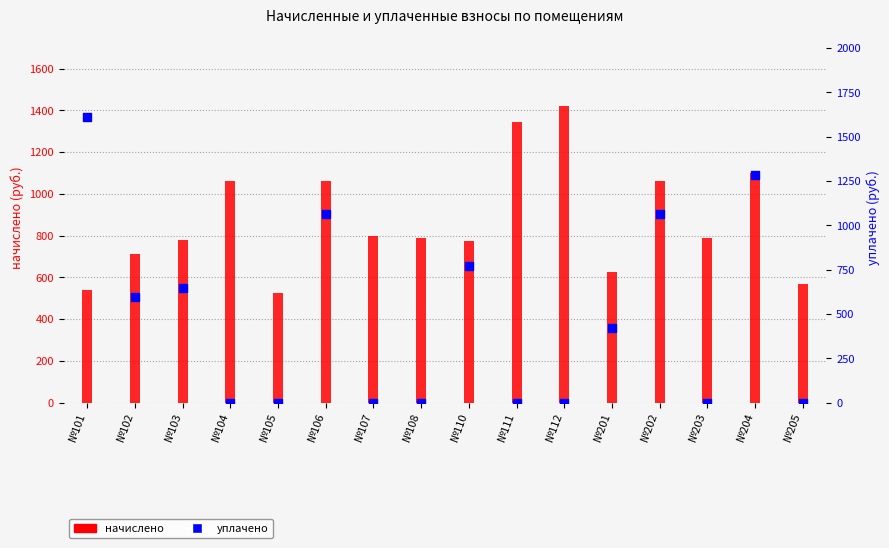

Which series reaches the maximum Y coordinate?

уплачено